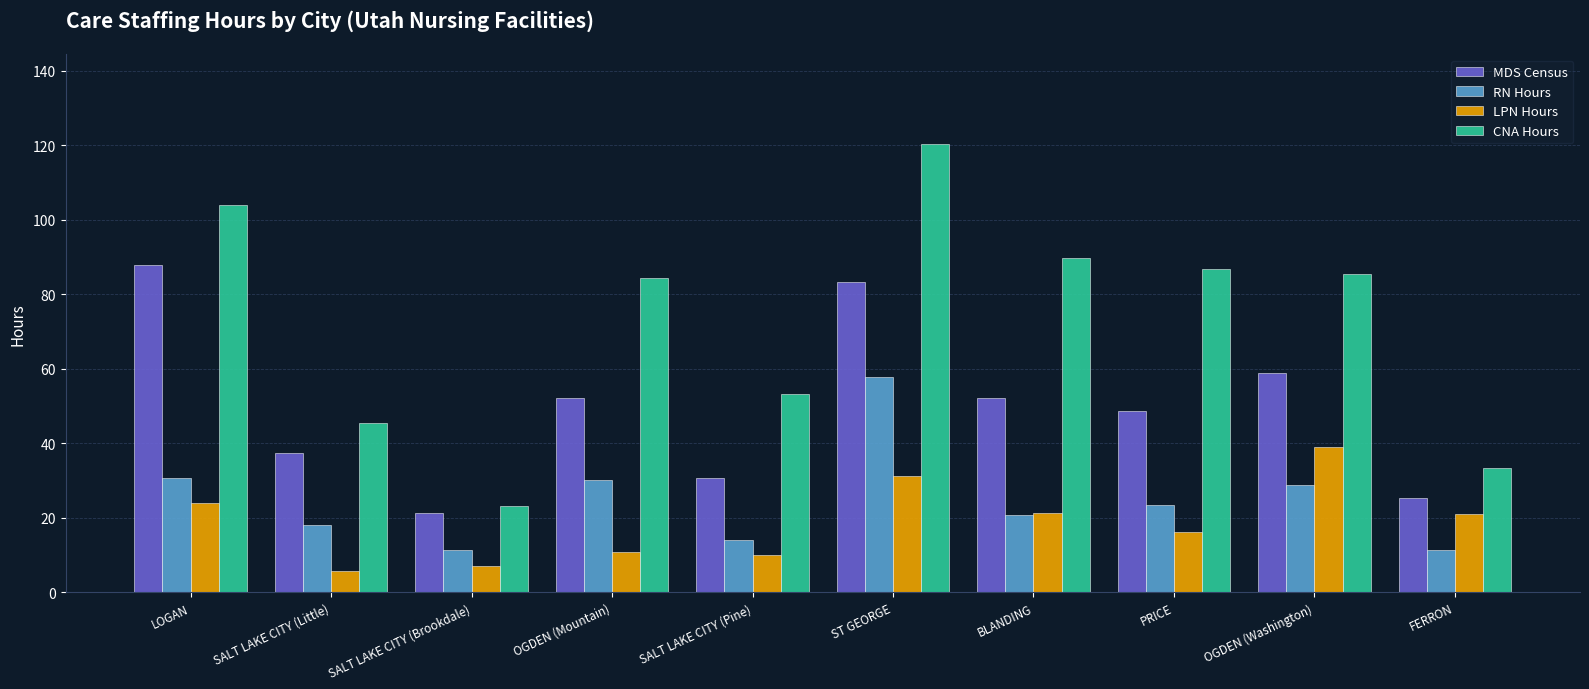

What is the total value across all series at PRICE?

175.0